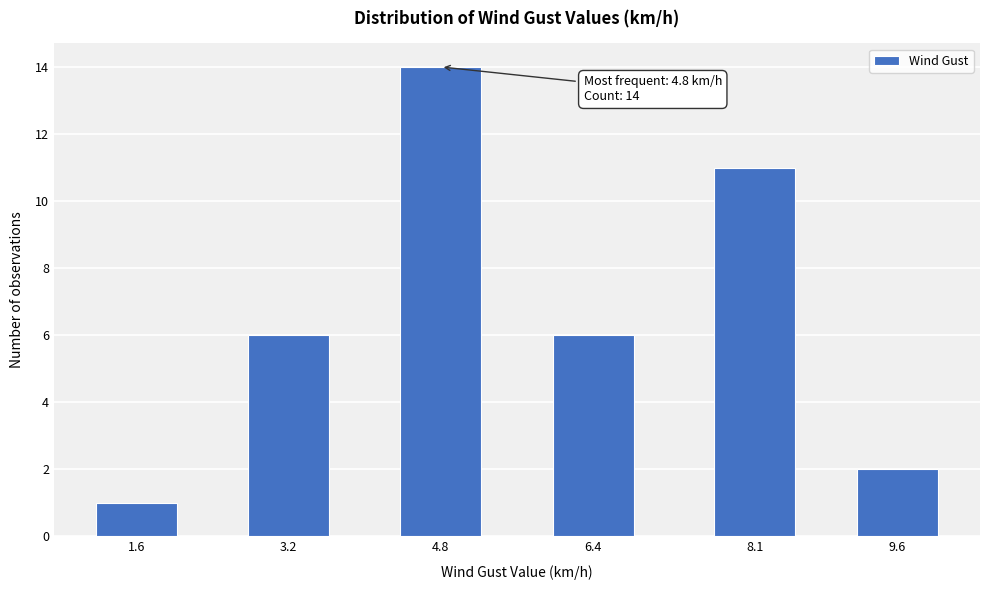

Reading left to right, list all the values displayed in this chart.

1.6=1	3.2=6	4.8=14	6.4=6	8.1=11	9.6=2